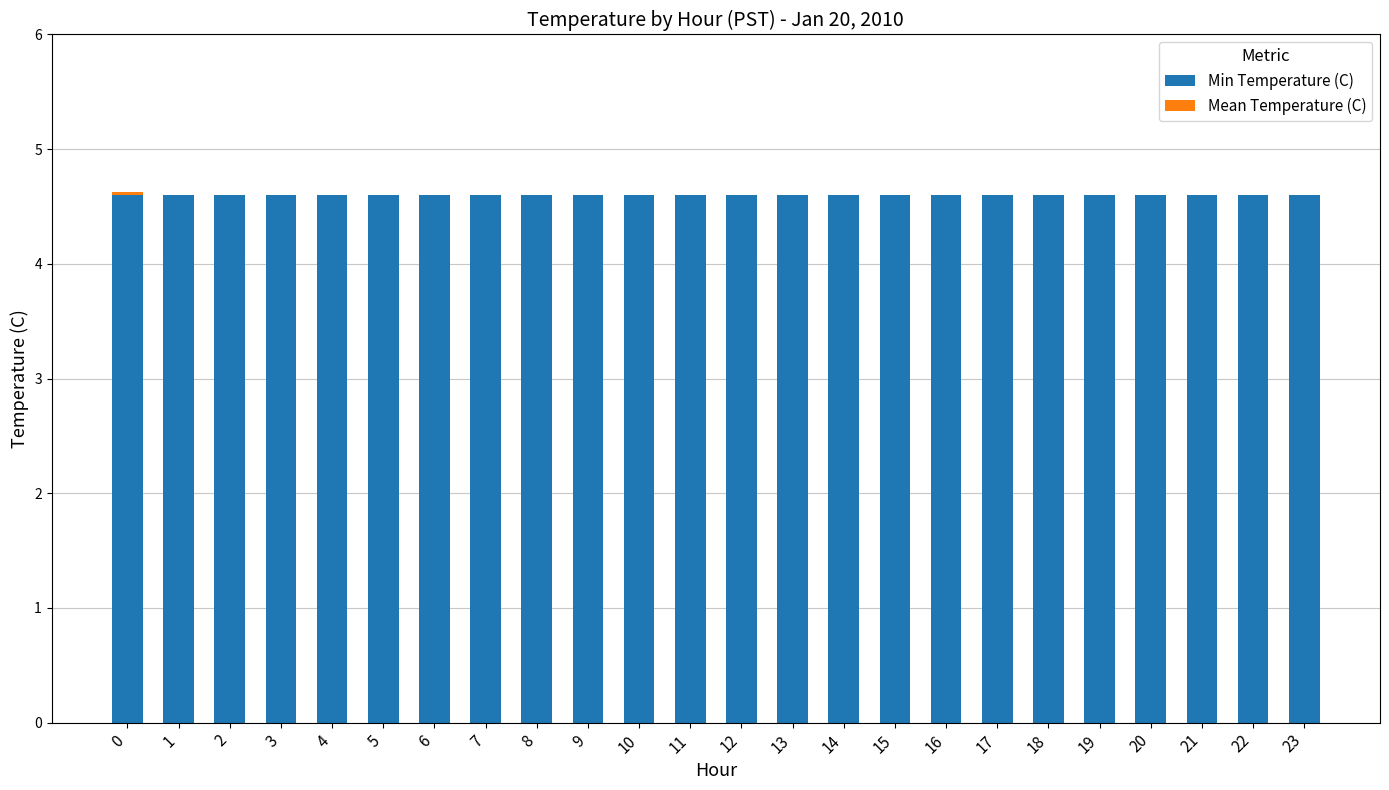

What is the sum of the Min Temperature (C) values at 2 and 0?

9.2